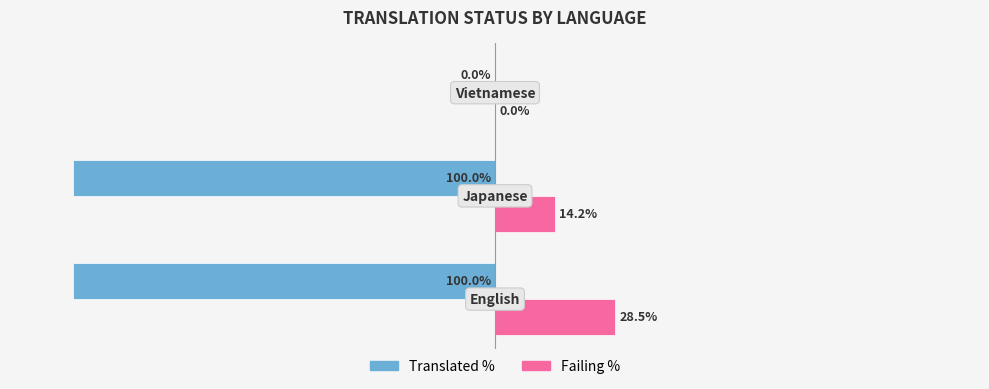

Which series has the largest total across all categories?

Failing %